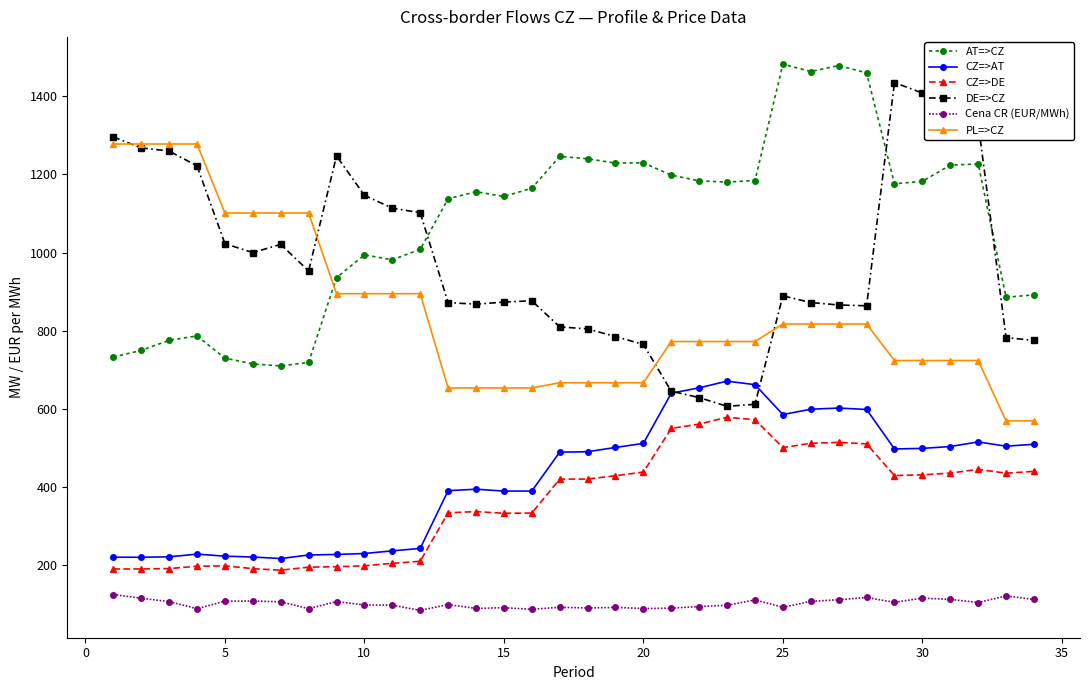

How many data points in CZ=>DE are less than 421?

17